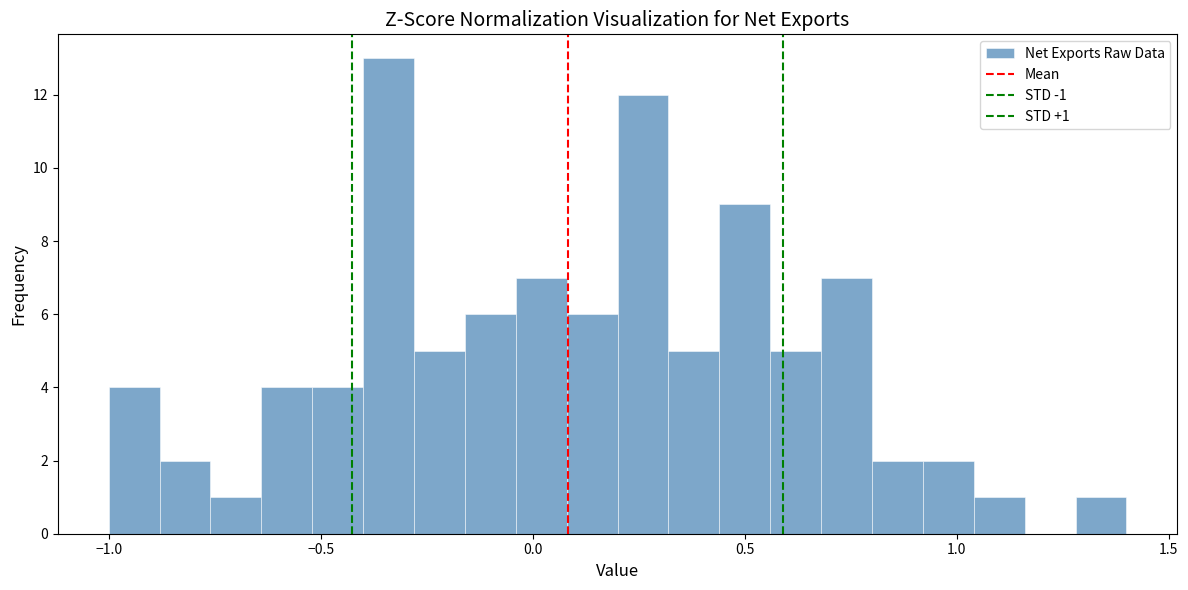

Around what value on the x-axis is the tallest bar? Give the approximate position of its centre, as read against the axis.

-0.35